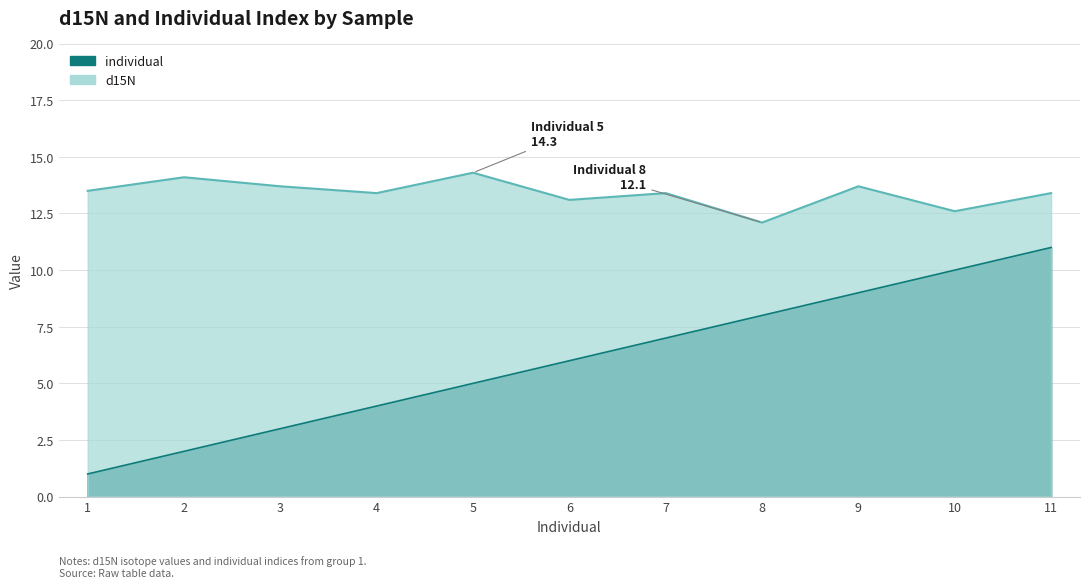

What is the approximate value of d15N at 8?

12.1